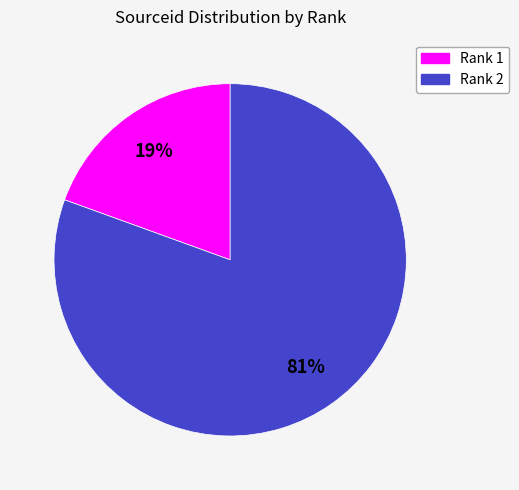

Between Rank 2 and Rank 1, which is larger?

Rank 2